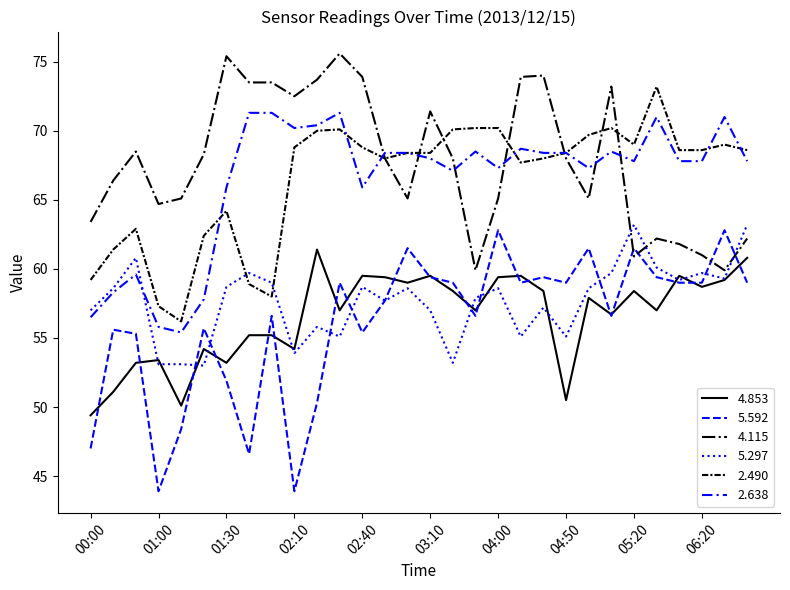

True or false: 4.853 and 5.297 cross at least once.

True